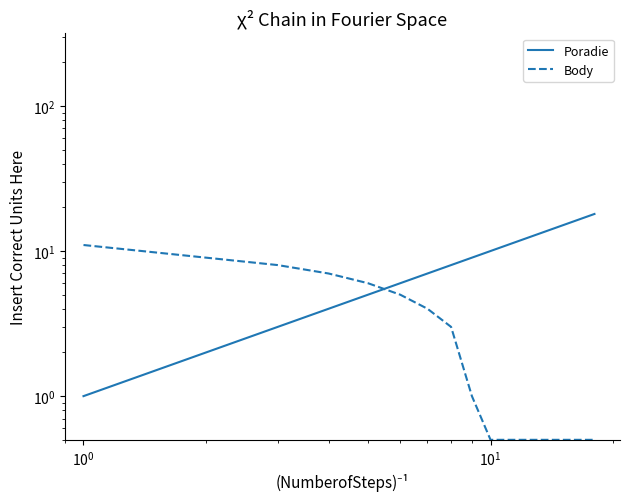

What is the minimum value for Poradie?

1.0